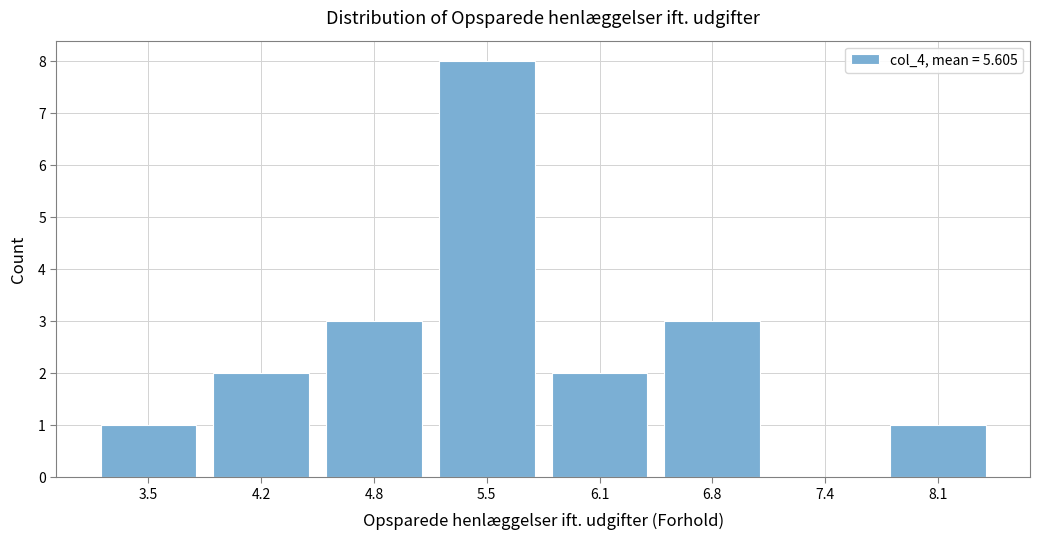

How tall is the bar that spans 3.20 to 3.85 on the x-axis? Neither the bar edges nor the heights are printed on the chart, so give them approximately, as read against the axes.

1